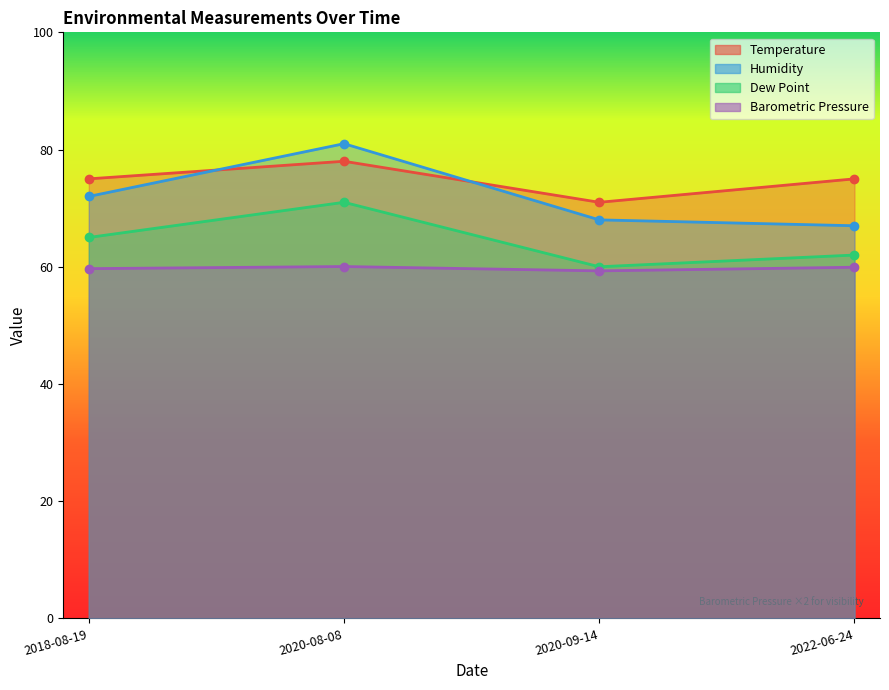

What is the maximum value for Humidity?

81.0